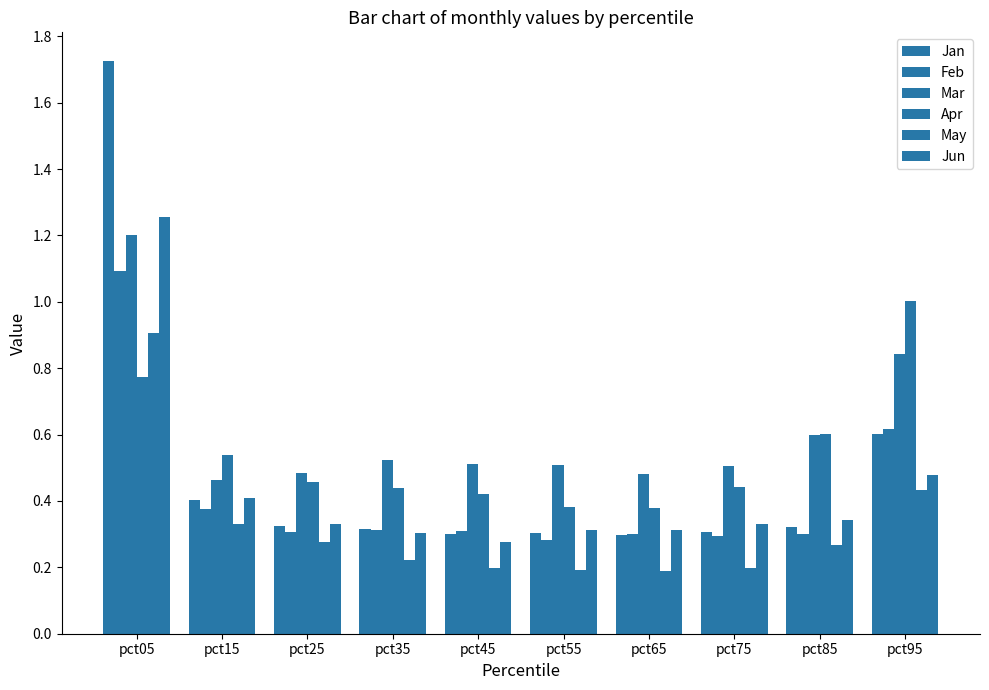

What is the value of the Jun bar at the 10th from the left?

0.5